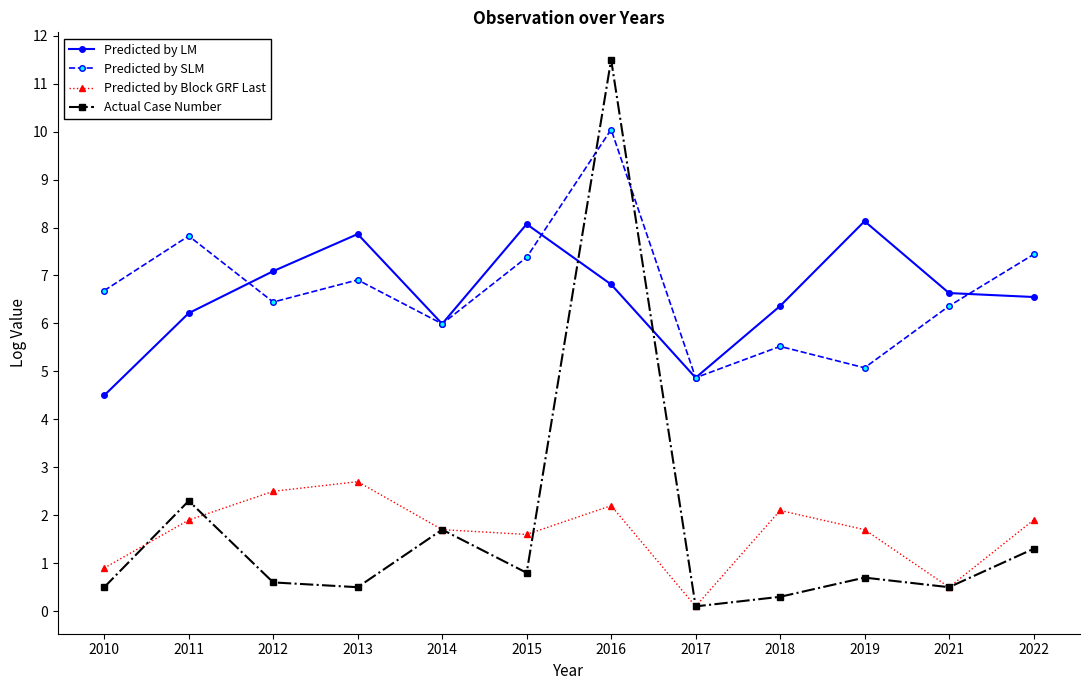

True or false: Predicted by SLM and Predicted by LM intersect in this chart.

True